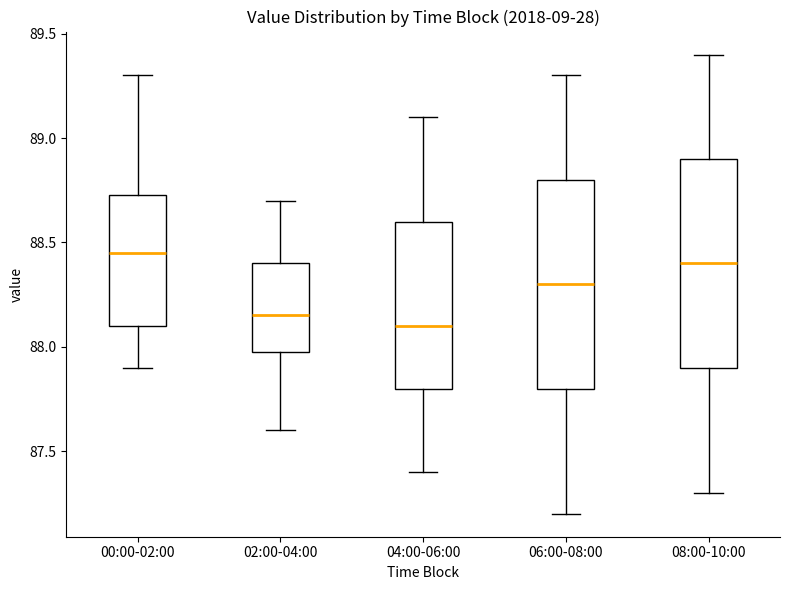

Reading left to right, transcribe this box plot: for each box, give where its median line is, the range the box spans, and where its two whiskers end, as read against the y-axis. The values are not printed on the chart, so give them approximately, as read against the axis.

00:00-02:00: median 88.45, box 88.10 to 88.75, whiskers 87.90 to 89.30
02:00-04:00: median 88.15, box 88.00 to 88.40, whiskers 87.60 to 88.70
04:00-06:00: median 88.10, box 87.80 to 88.60, whiskers 87.40 to 89.10
06:00-08:00: median 88.30, box 87.80 to 88.80, whiskers 87.20 to 89.30
08:00-10:00: median 88.40, box 87.90 to 88.90, whiskers 87.30 to 89.40